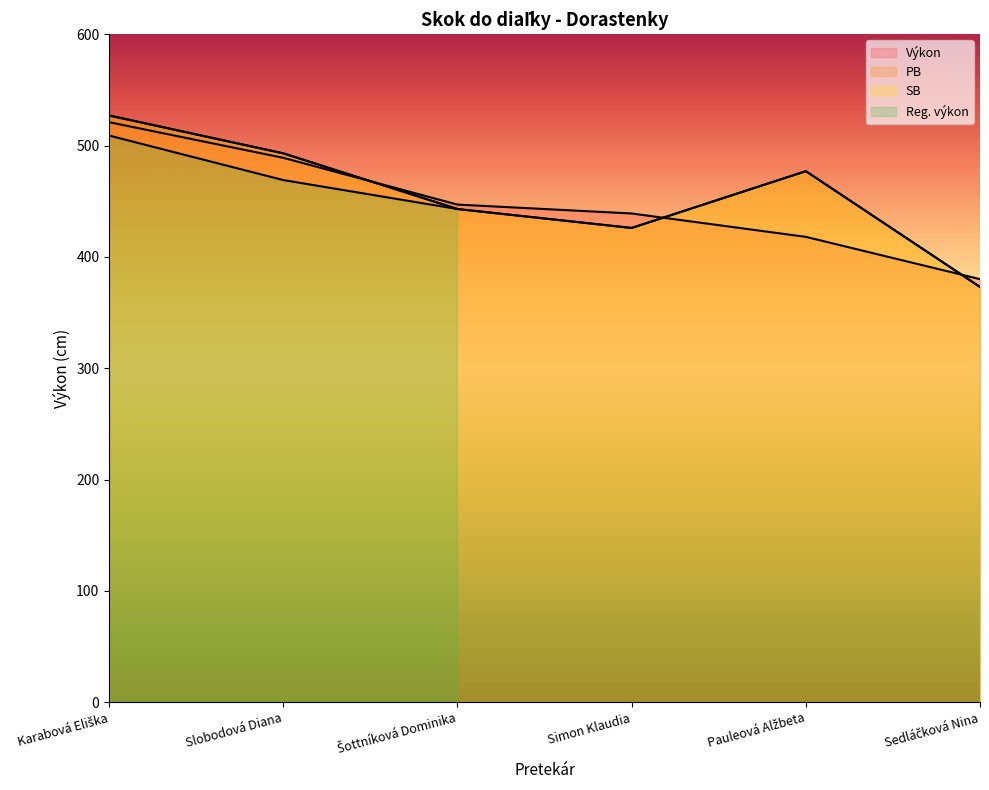

At which label does Výkon first exceed 447?

Karabová Eliška